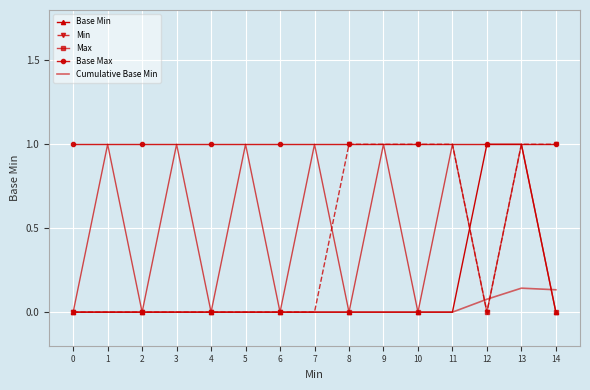

What is the highest value of the Base Min series?

1.0